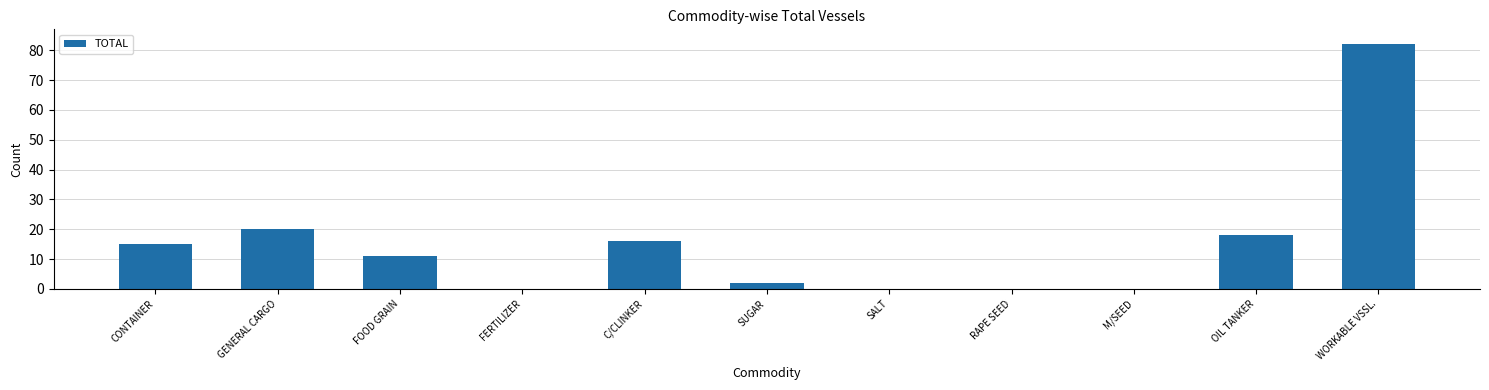

Reading left to right, transcribe all the data shown in this chart.

15	20	11	0	16	2	0	0	0	18	82